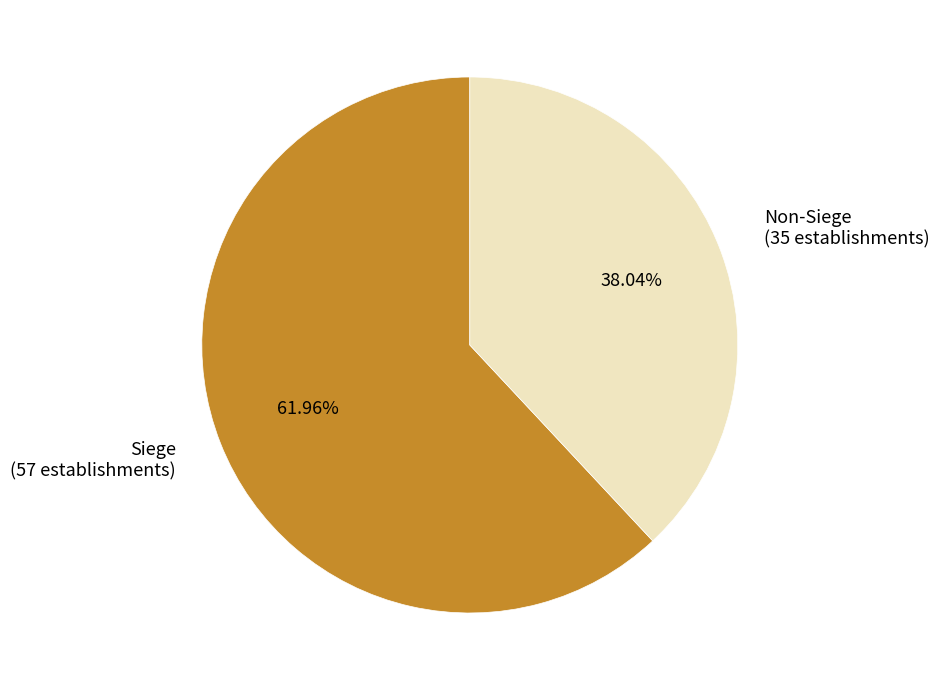

Rank the categories by value from highest to lowest.

Siege (57 establishments), Non-Siege (35 establishments)